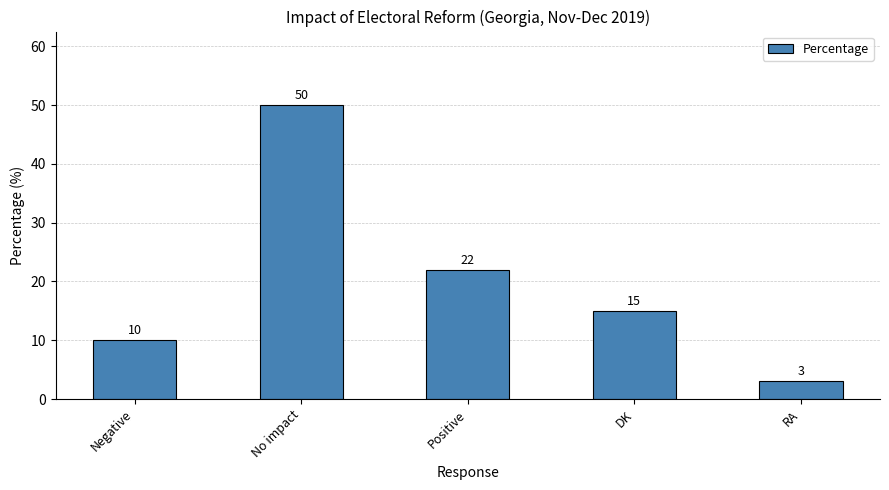

Where does the data first go above 15?

No impact